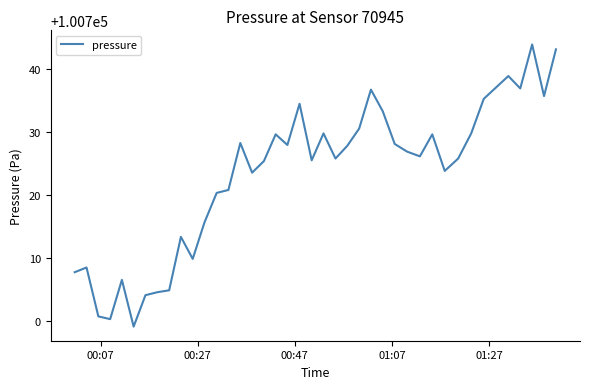

What is the difference between the maximum and minimum values?

44.9